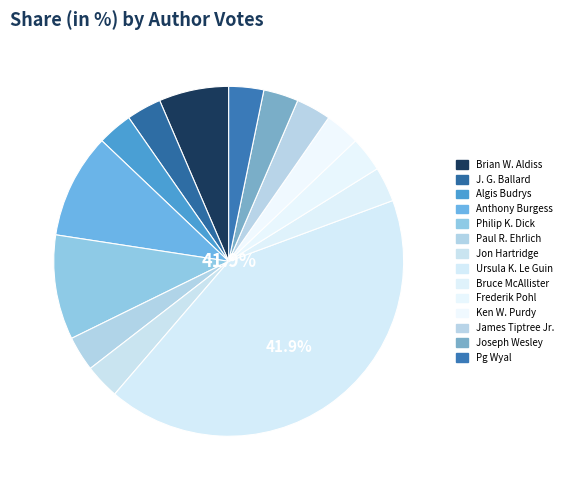

What is the smallest slice in the pie chart?

J. G. Ballard